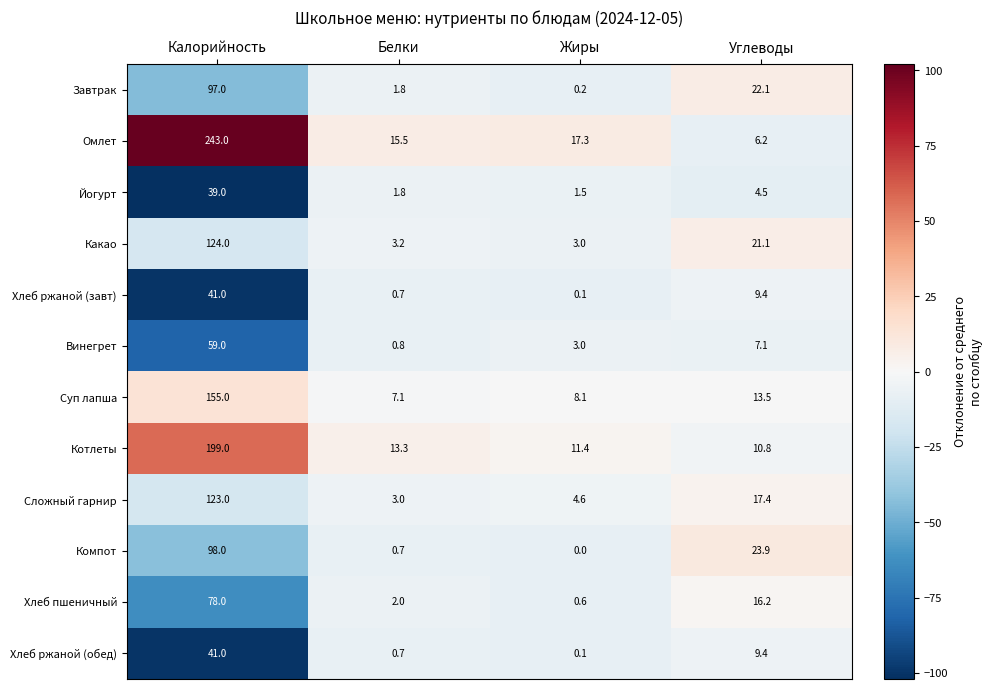

What is the sum of the Сложный гарнир values at Белки and Жиры?

7.6